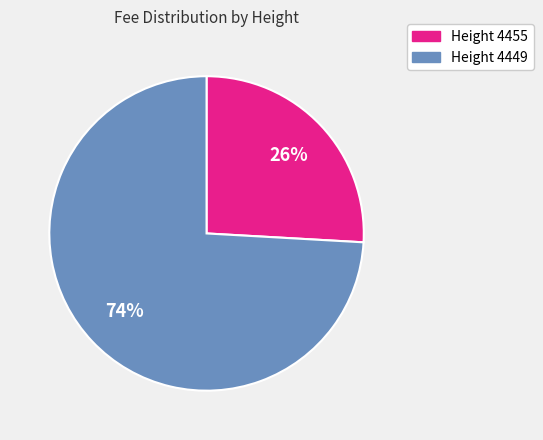

To the nearest percent, what is the average slice percentage?

50%